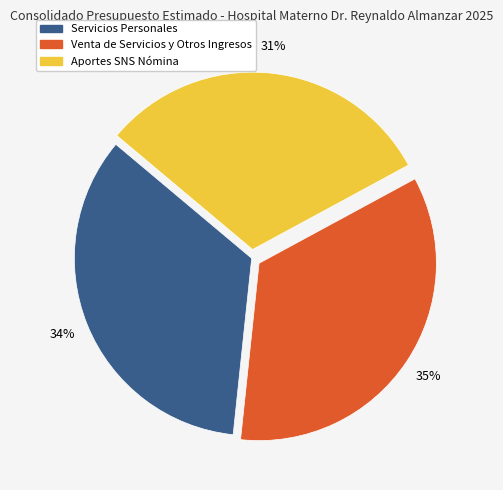

Count the number of slices in the pie.

3